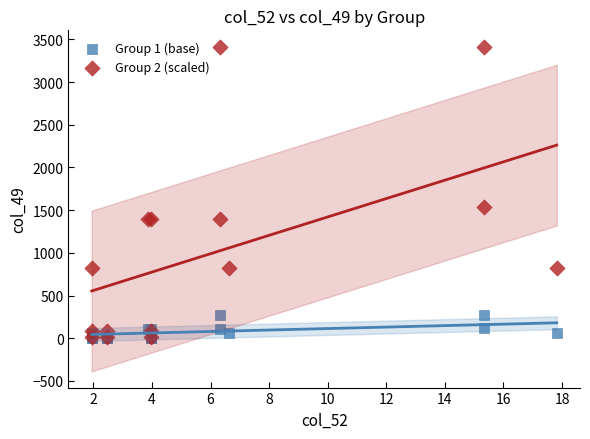

What are all the series names shown in the legend?

Group 1 (base), Group 2 (scaled)